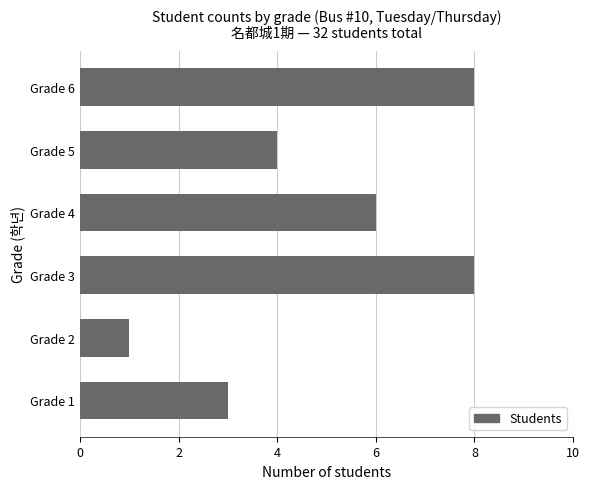

Approximately how many times larger is the value at Grade 3 compared to Grade 1?

2.7